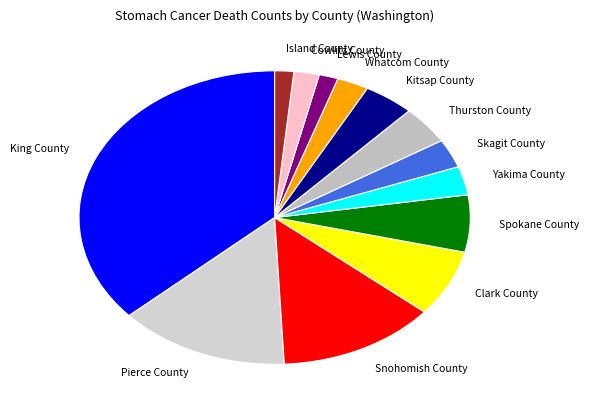

Which category has the biggest portion of the pie?

King County